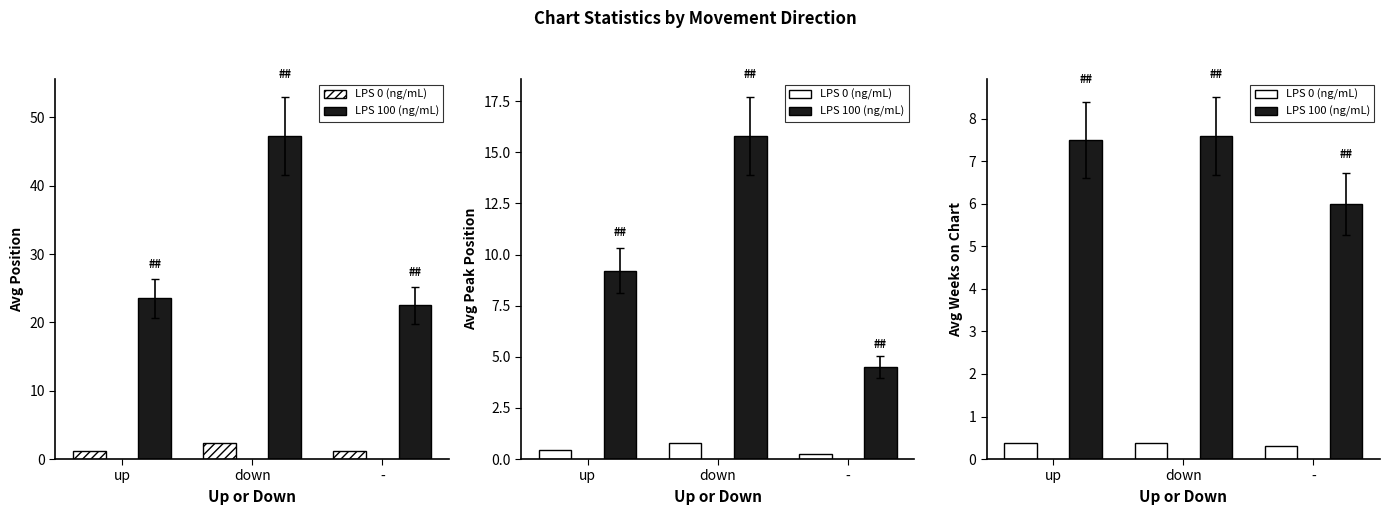

List the series in order of their peak value, lowest first.

LPS 0 (ng/mL), LPS 100 (ng/mL)